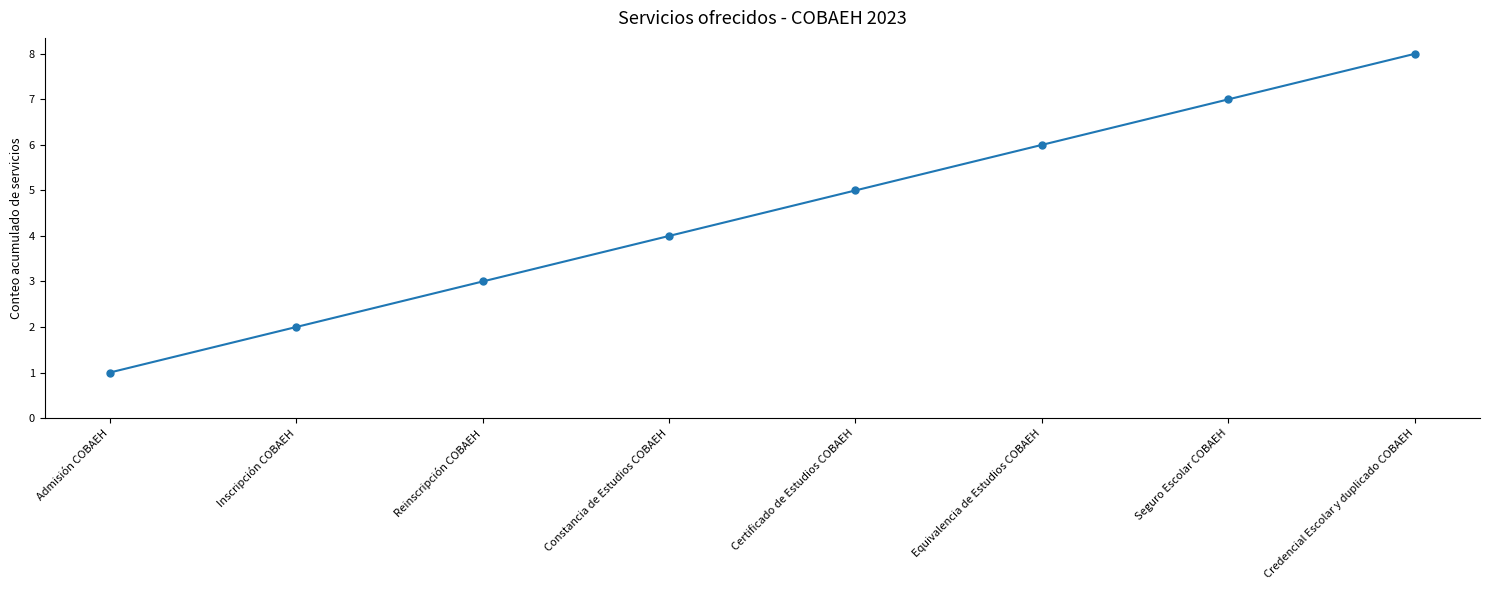

What is the difference between the maximum and second lowest values?

6